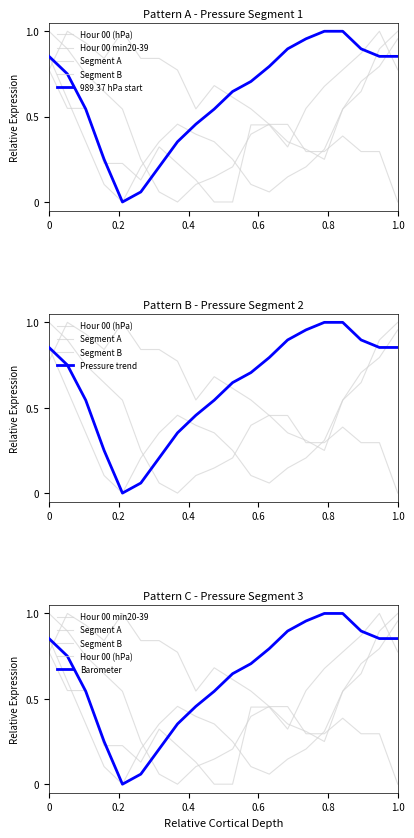

In Highlight (Pressure), how many points are lower than both neighbors (excluding endpoints)?

1